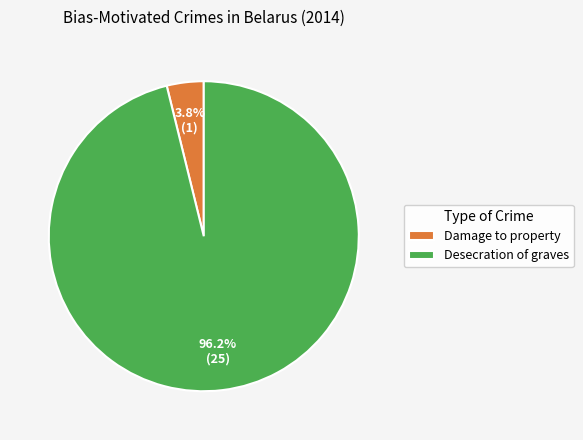

The Damage to property slice represents 4% of the pie. True or false?

True